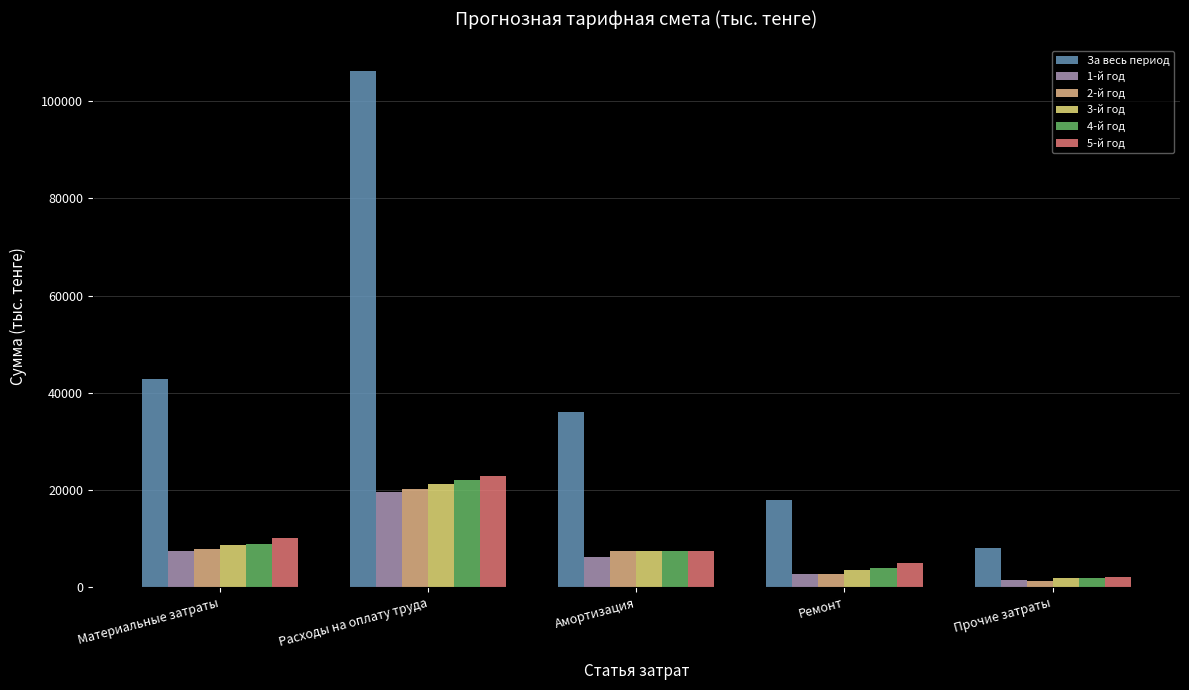

How many bars are there in each group?

6